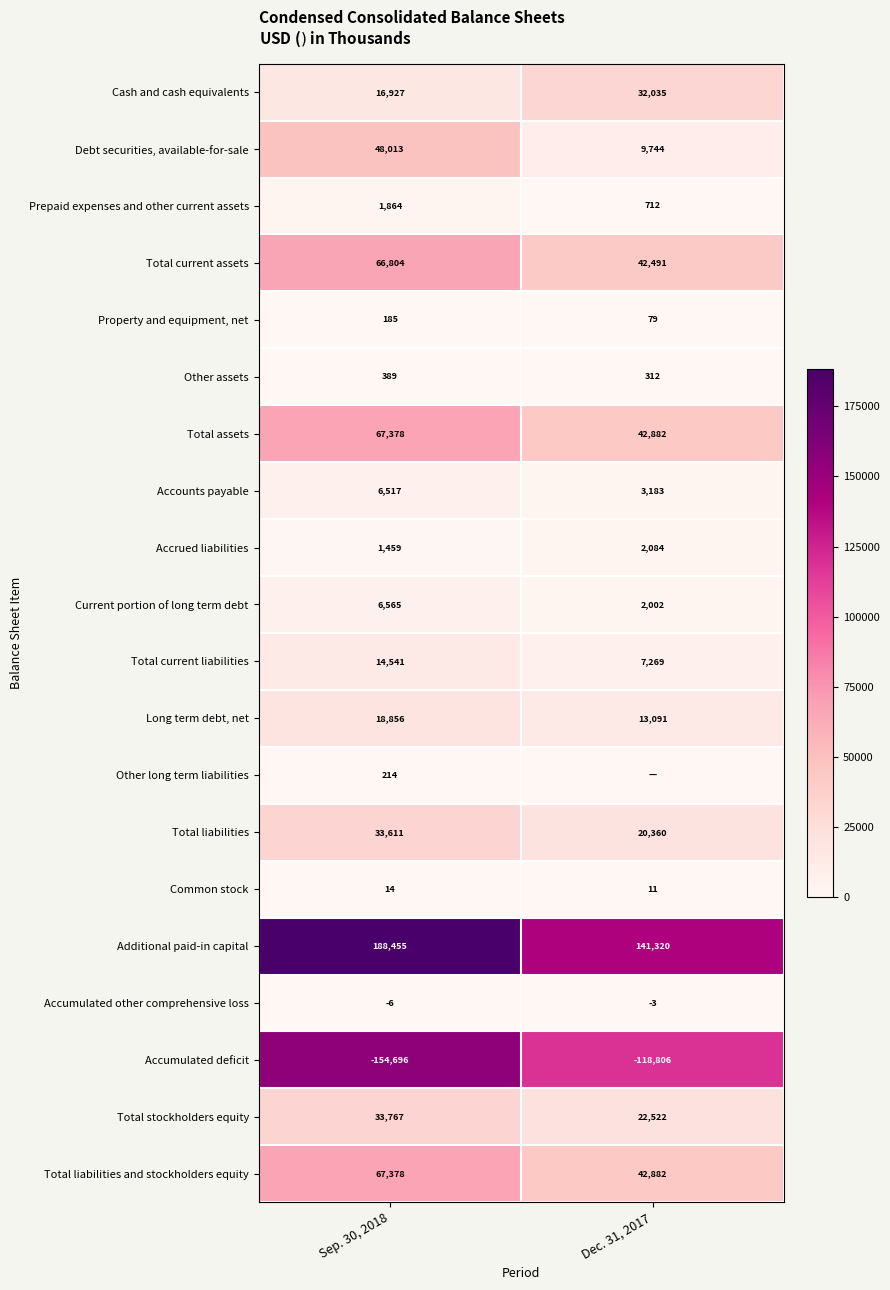

How many Accrued liabilities values are between 1459 and 2084?

2